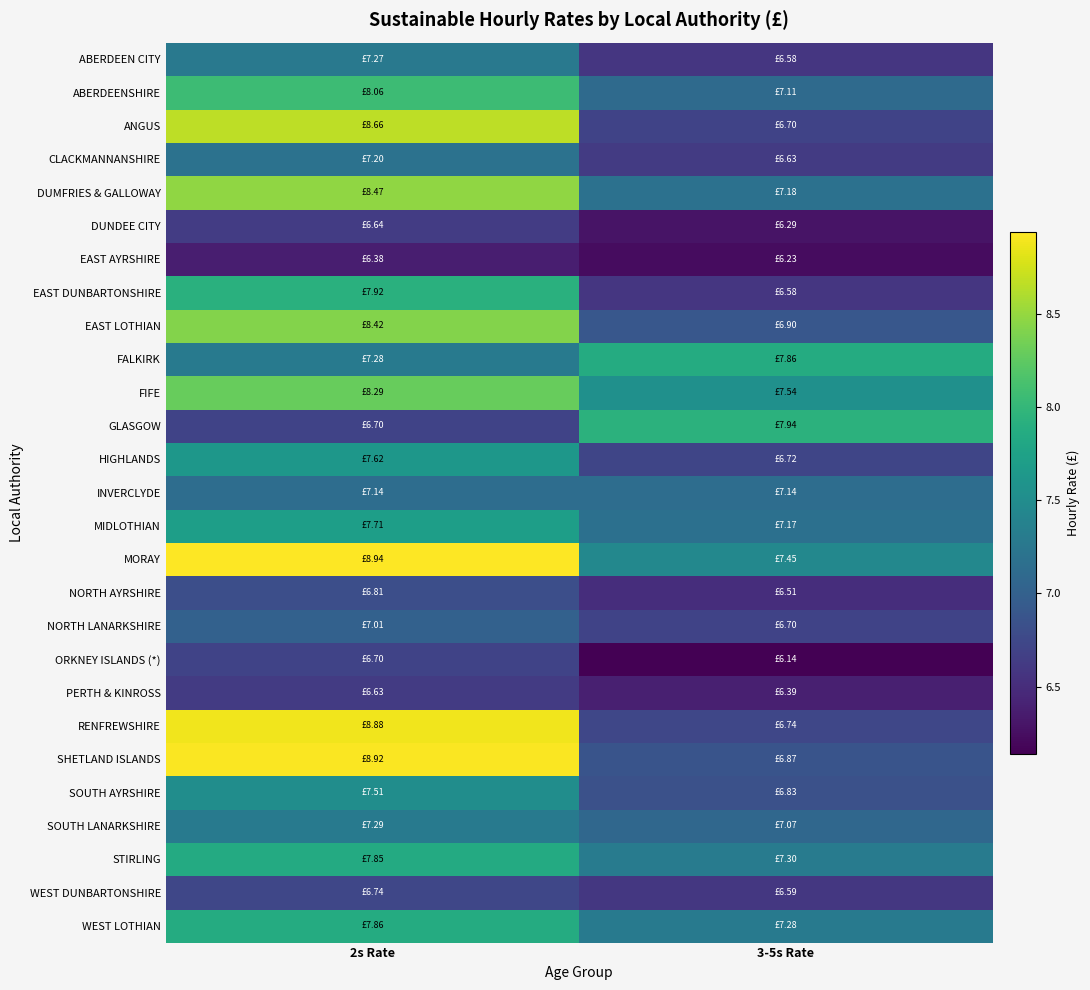

Which series has the largest total across all categories?

MORAY